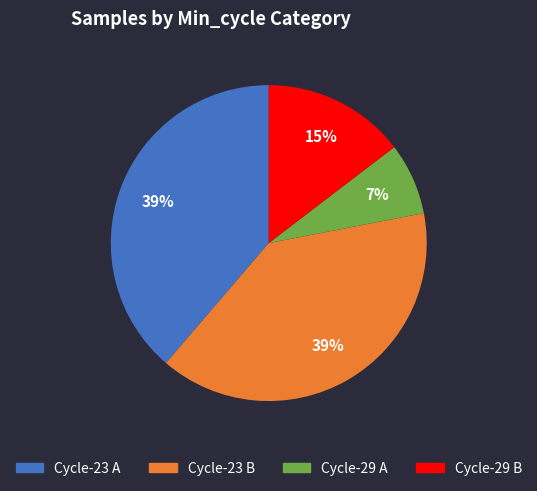

How many segments does this pie chart have?

4